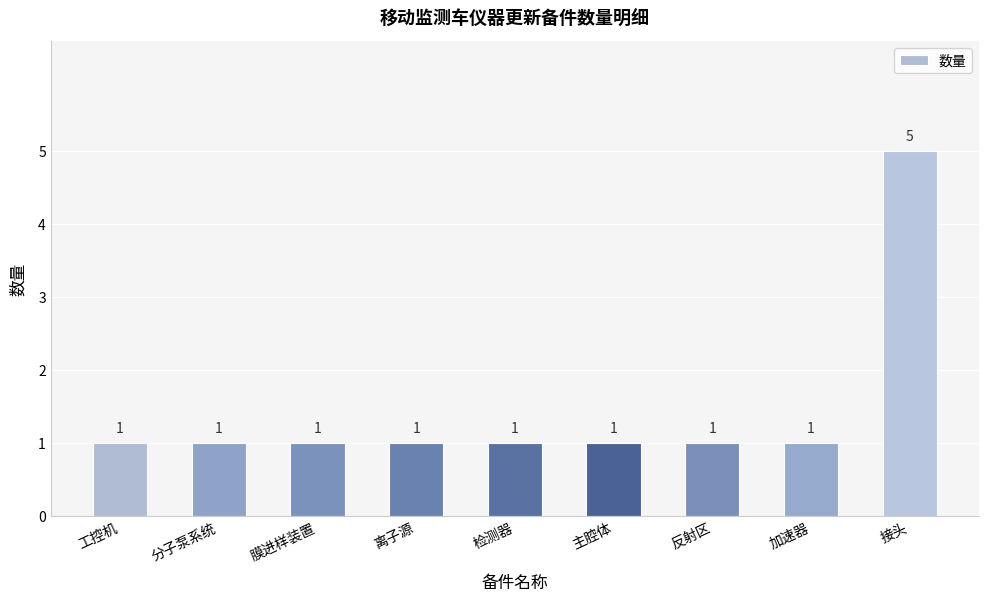

The value at 接头 is 2. True or false?

False